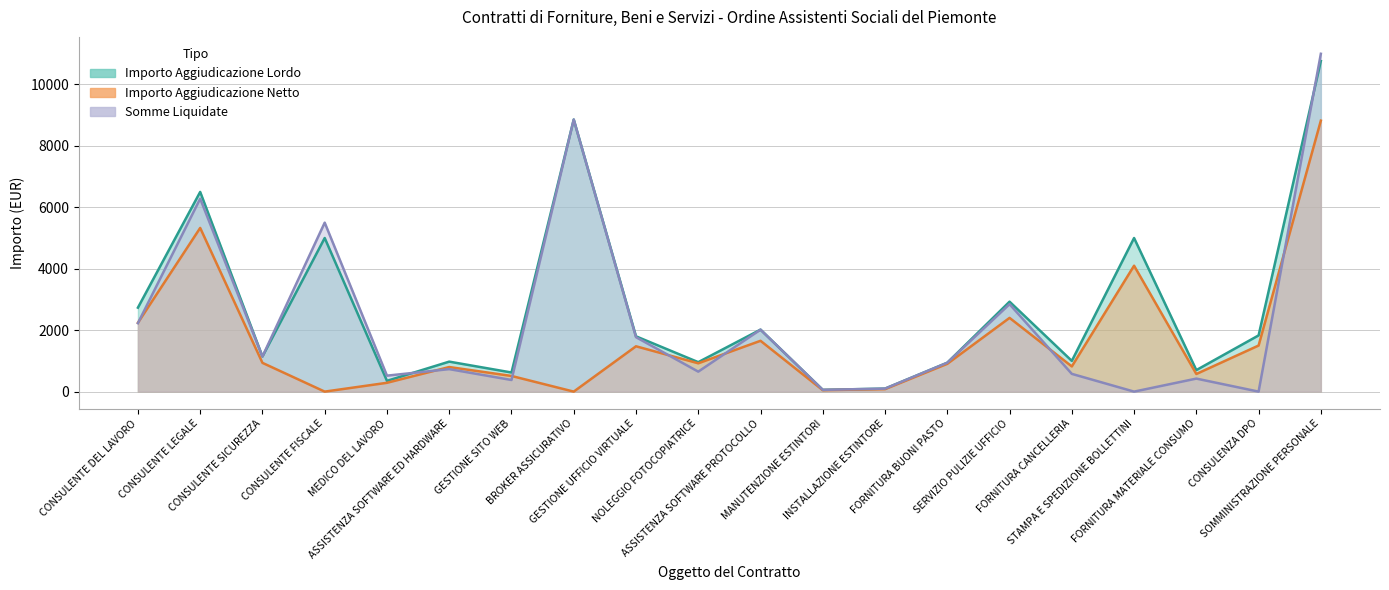

At which category does Importo Aggiudicazione Netto reach its first local peak?

CONSULENTE LEGALE